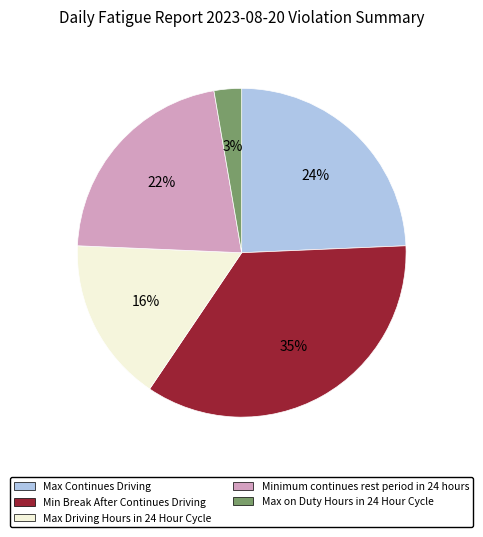

Which slice is the smallest?

Max on Duty Hours in 24 Hour Cycle